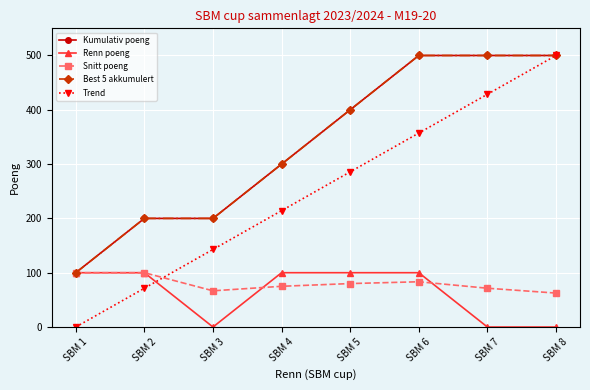

Does the chart have visible grid lines?

Yes